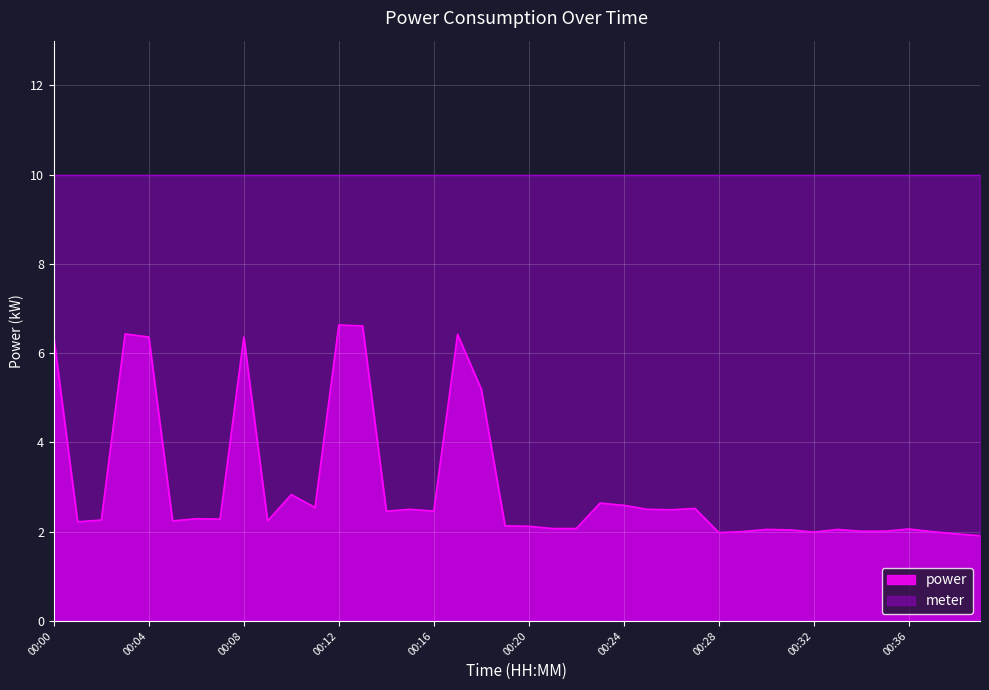

Reading left to right, transcribe all the data shown in this chart.

6.3	2.2	2.3	6.4	6.4	2.2	2.3	2.3	6.4	2.2	2.8	2.5	6.6	6.6	2.5	2.5	2.5	6.4	5.2	2.1	2.1	2.1	2.1	2.6	2.6	2.5	2.5	2.5	2.0	2.0	2.0	2.0	2.0	2.0	2.0	2.0	2.1	2.0	1.9	1.9